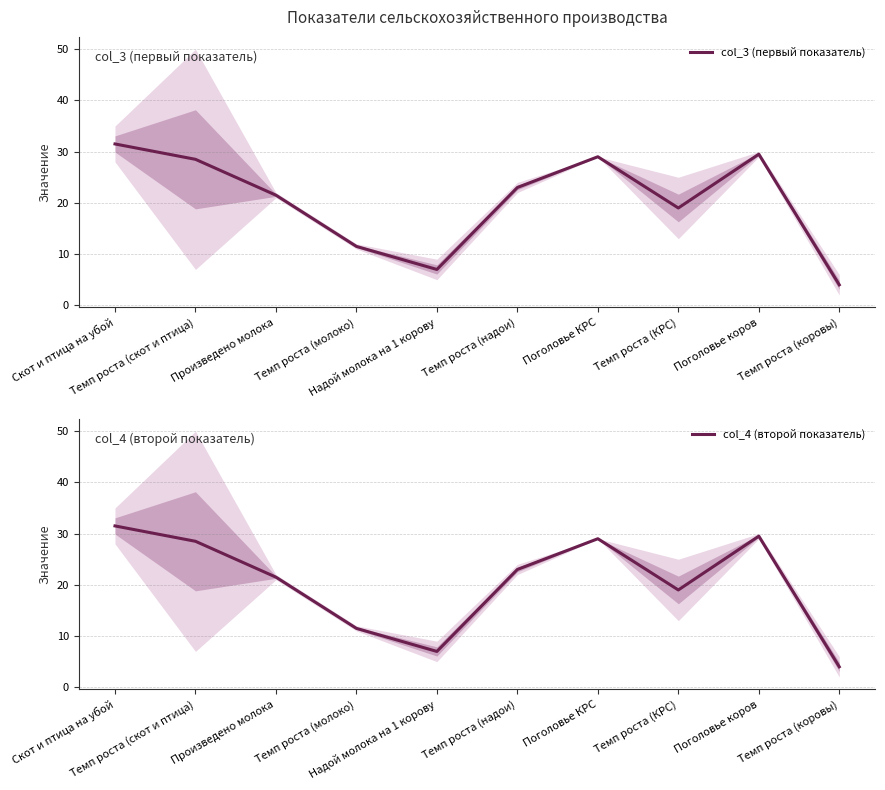

At how many categories does at least one series exceed 8?

8